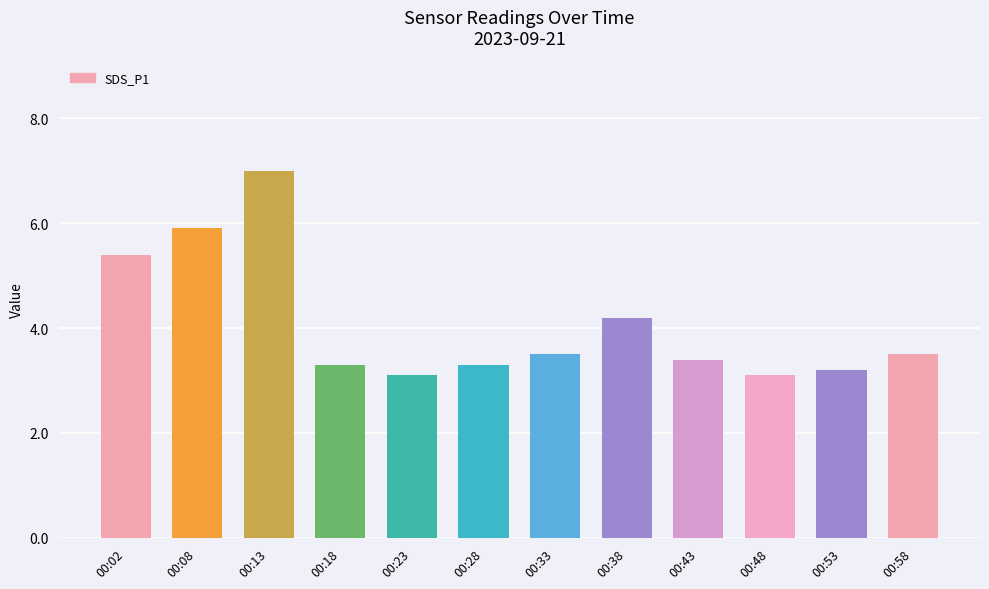

The chart shows a value of 5.4 at 00:02. True or false?

True